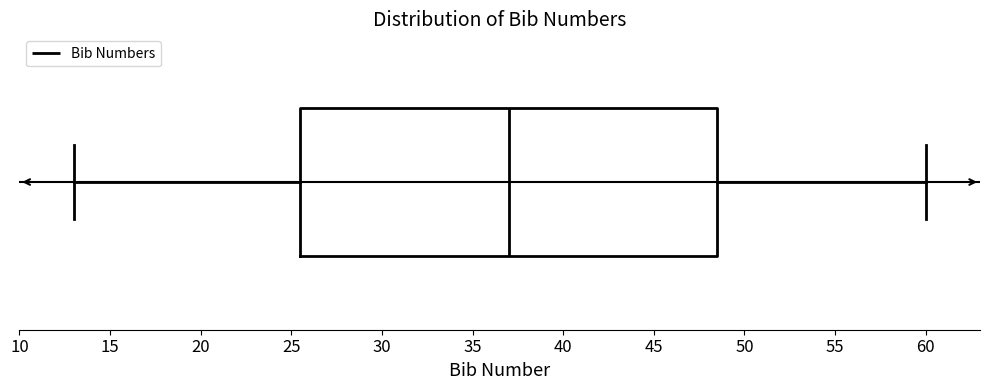

Where is the right edge of the box on the x-axis? The values are not printed on the chart, so give them approximately, as read against the axis.

48.5